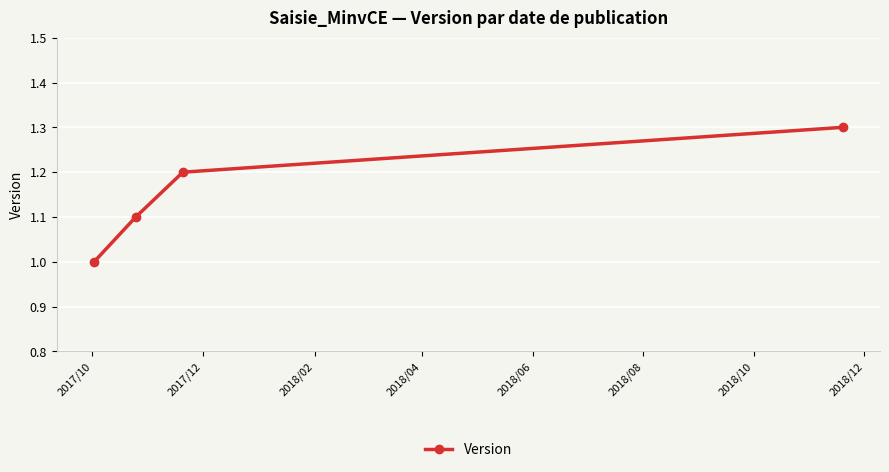

What is the value of the 2nd point from the left?

1.1